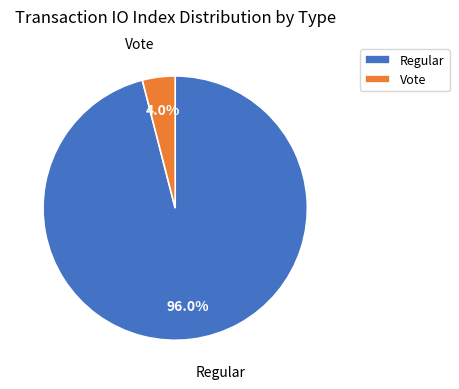

What is the largest slice in the pie chart?

Regular